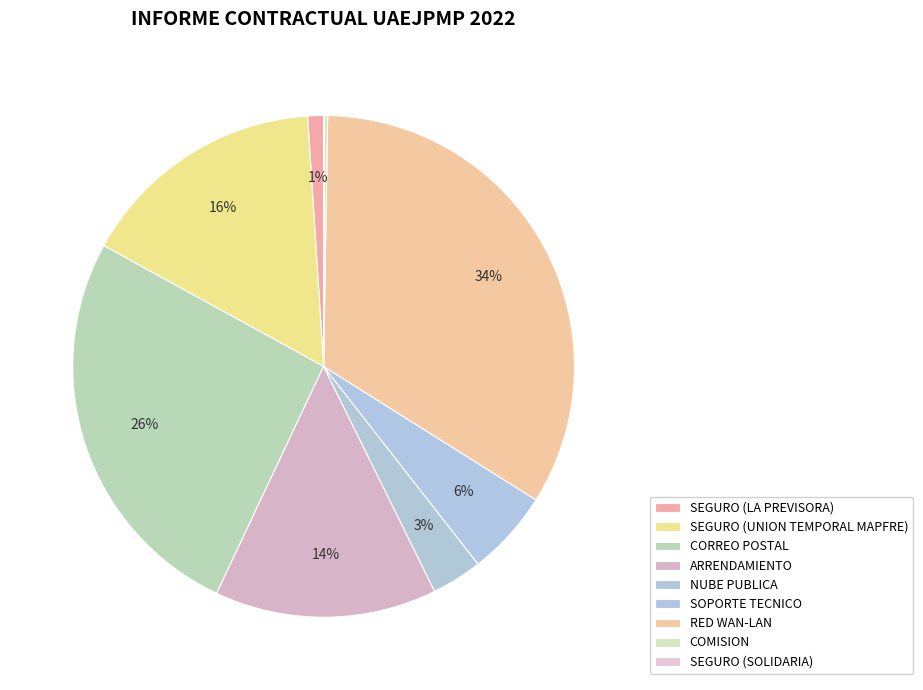

Count the number of slices in the pie.

9